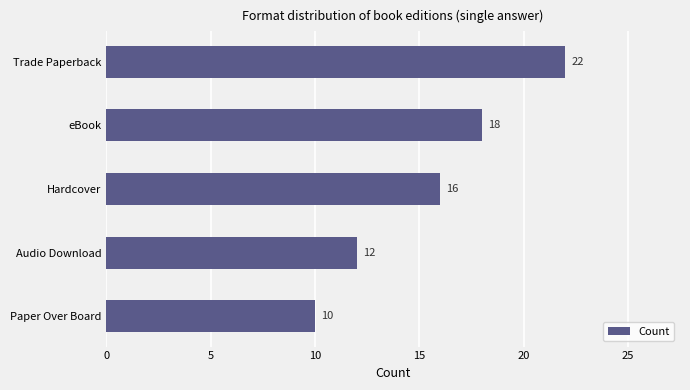

Which category has the lowest value across all series?

Paper Over Board